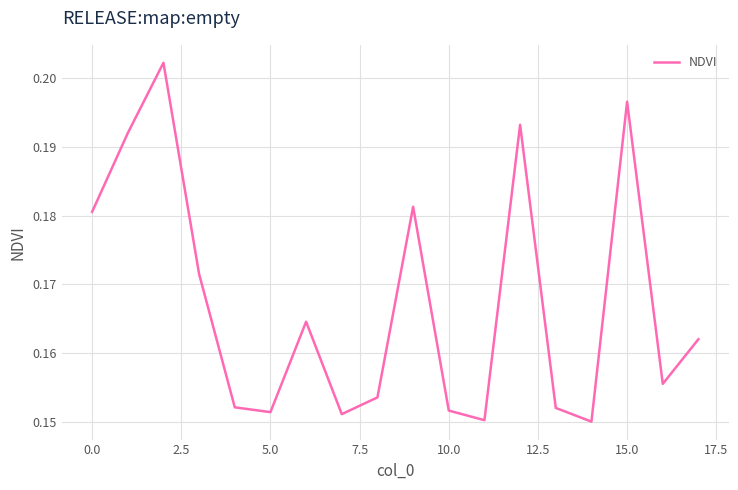

The chart shows a value of 0.1 at 15.0. True or false?

False